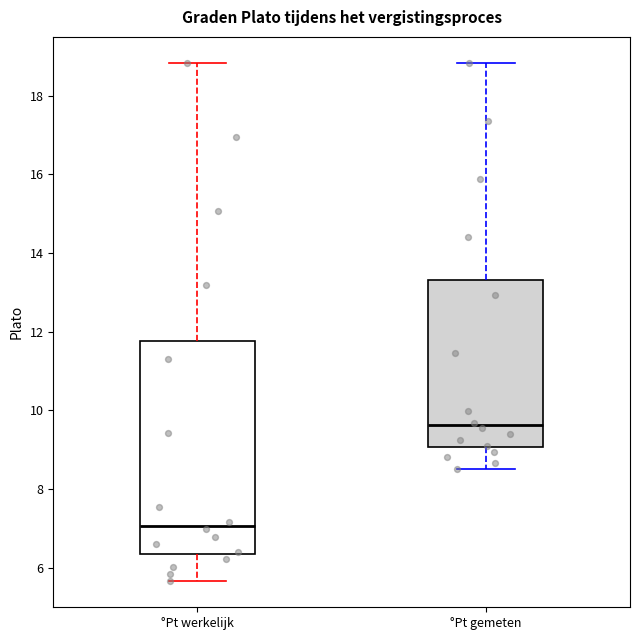

Which box has the lowest median line?

°Pt werkelijk